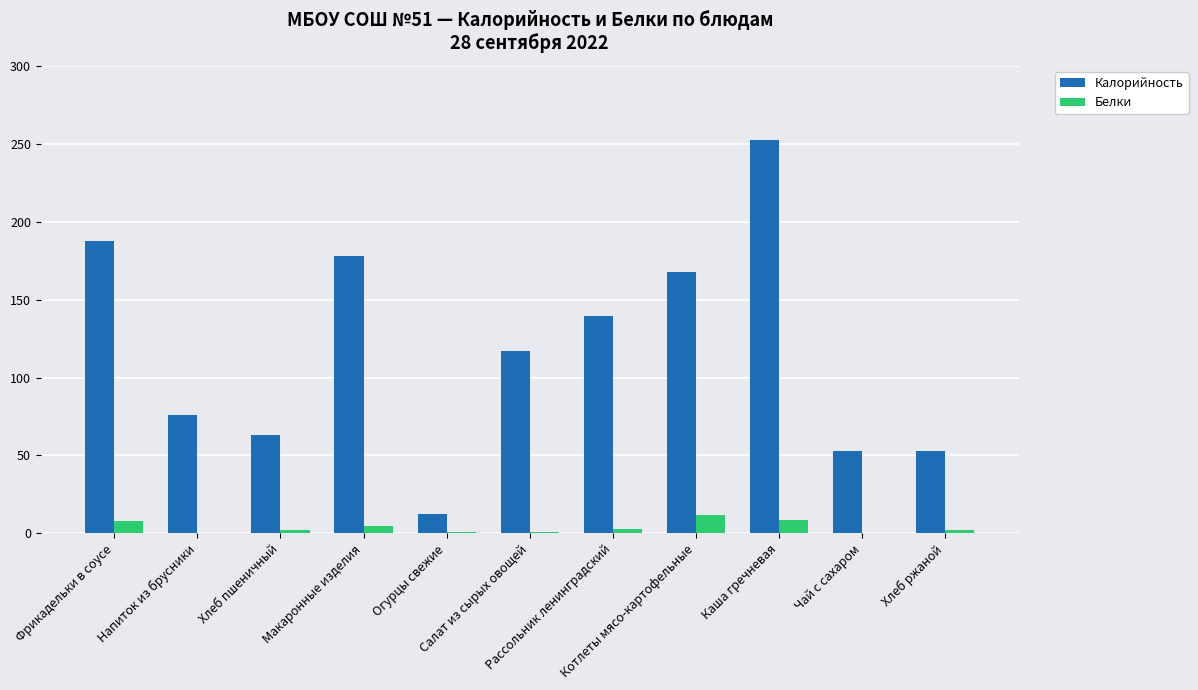

What is the sum of all Калорийность values?

1299.7